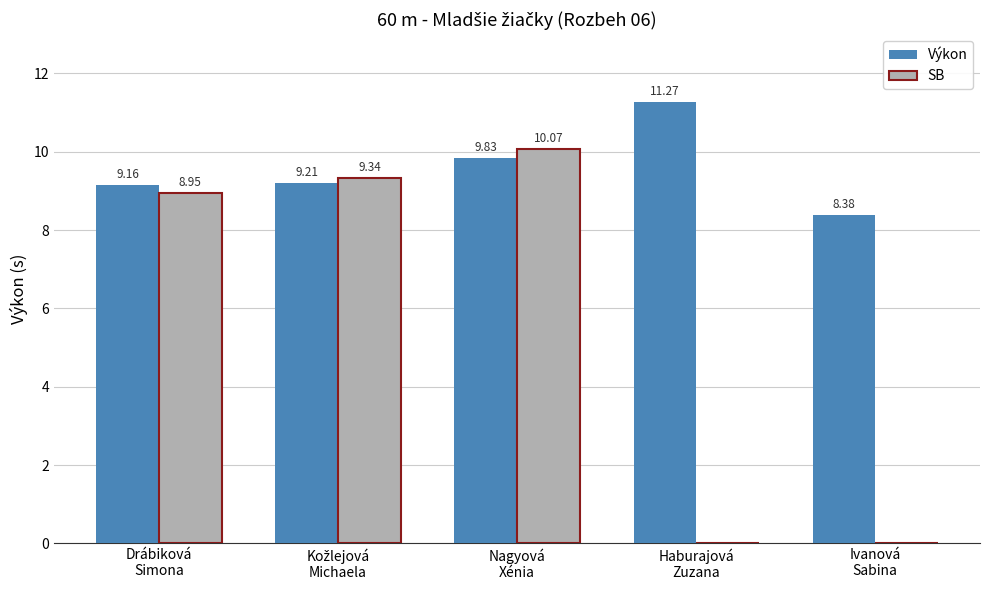

At which label is Výkon closest to 9?

Drábiková
Simona